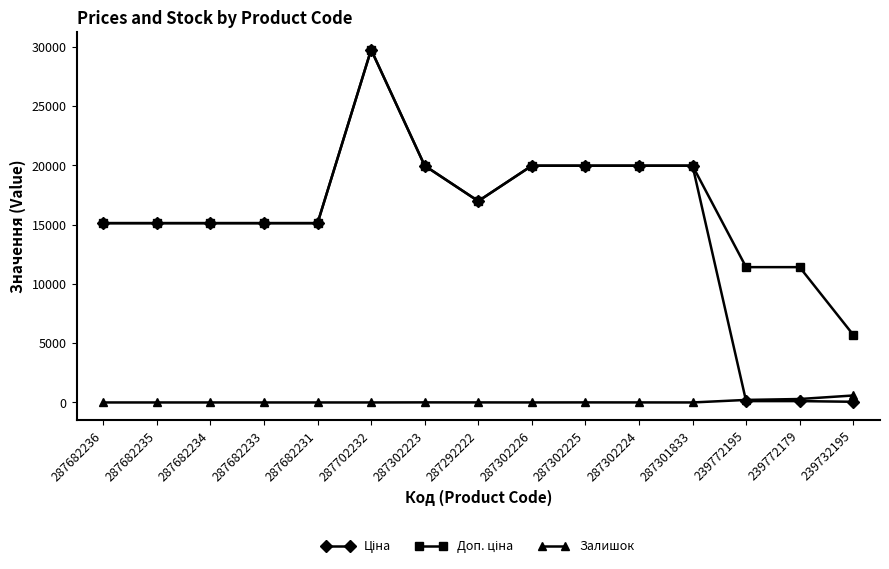

How many distinct data groups are displayed?

3